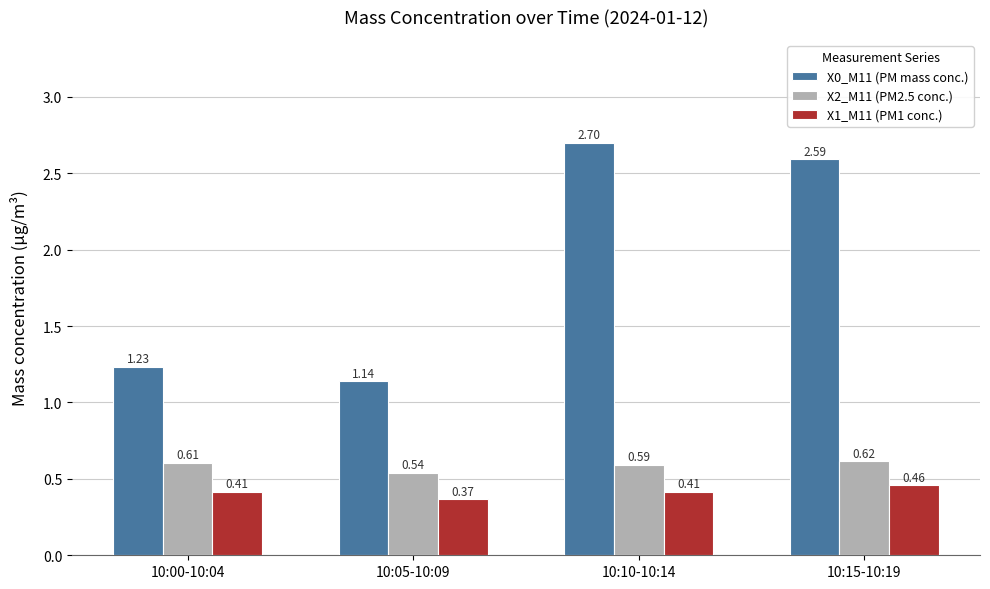

Is the value of X1_M11 (PM1 conc.) at 10:15-10:19 greater than the value of X2_M11 (PM2.5 conc.) at 10:00-10:04?

No